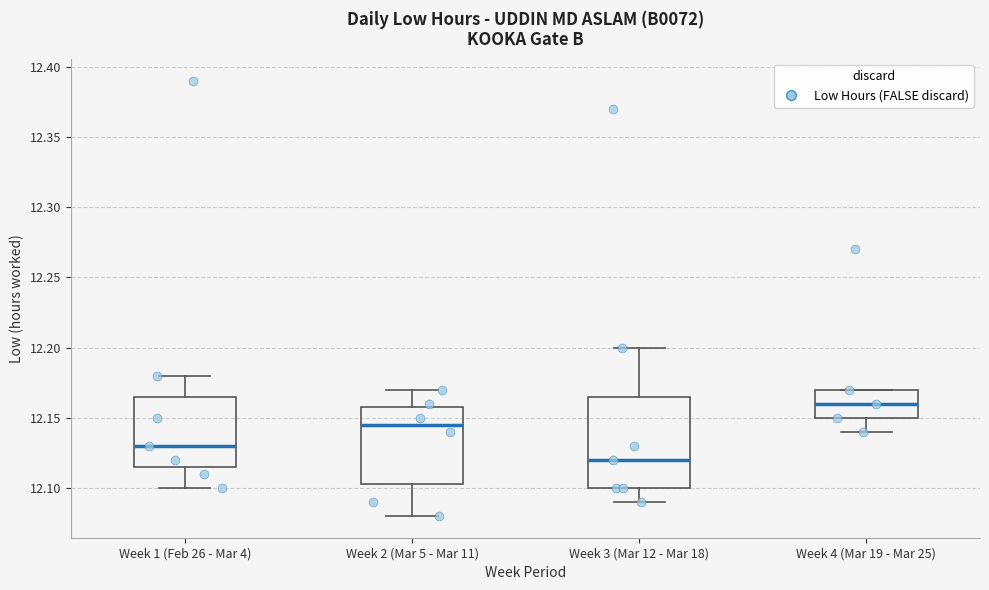

Where does the median line of the box for Week 4 (Mar 19 - Mar 25) sit on the y-axis? The values are not printed on the chart, so give them approximately, as read against the axis.

12.160